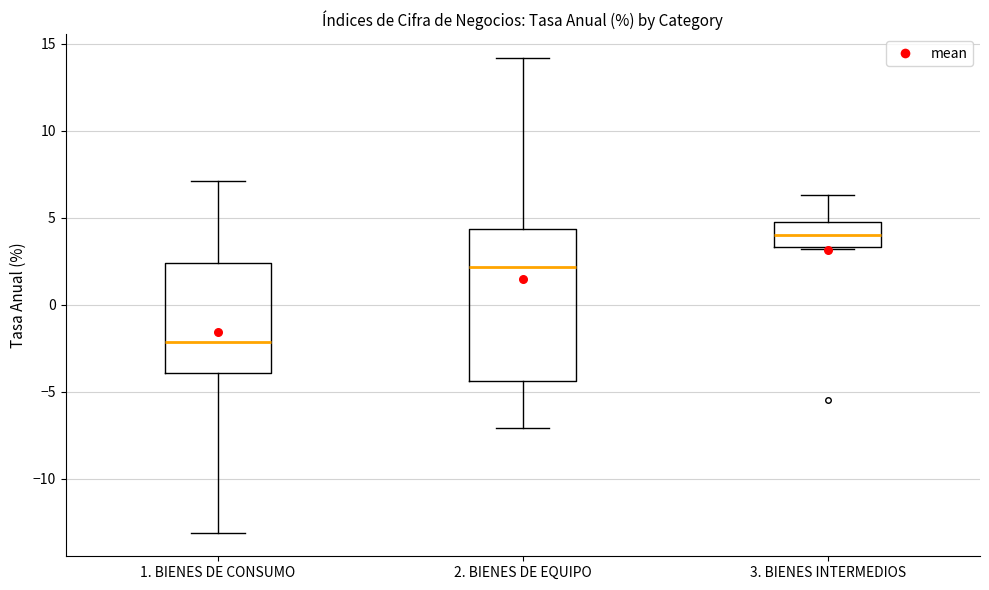

Reading left to right, read every box against the y-axis: the position of its median line, the range the box covers, and the ends of its whiskers. The values are not printed on the chart, so give them approximately, as read against the axis.

1. BIENES DE CONSUMO: median -2.0, box -4.0 to 2.5, whiskers -13.0 to 7.0
2. BIENES DE EQUIPO: median 2.0, box -4.5 to 4.5, whiskers -7.0 to 14.0
3. BIENES INTERMEDIOS: median 4.0, box 3.5 to 5.0, whiskers 3.0 to 6.5